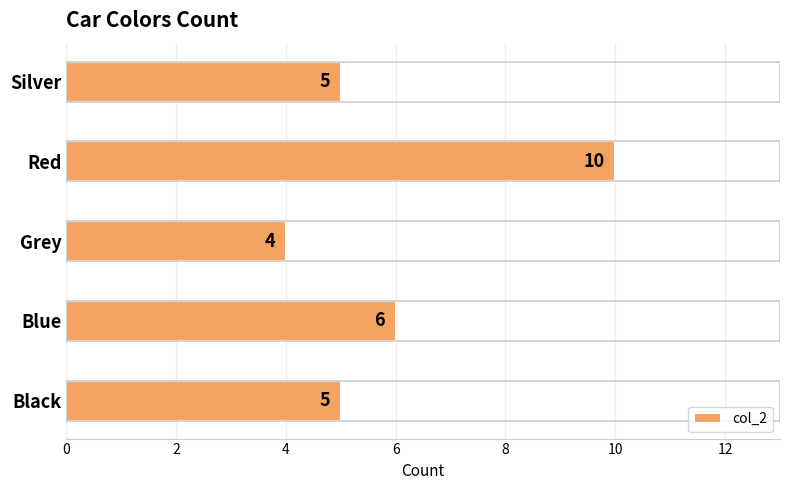

What is the difference between the maximum and minimum values?

6